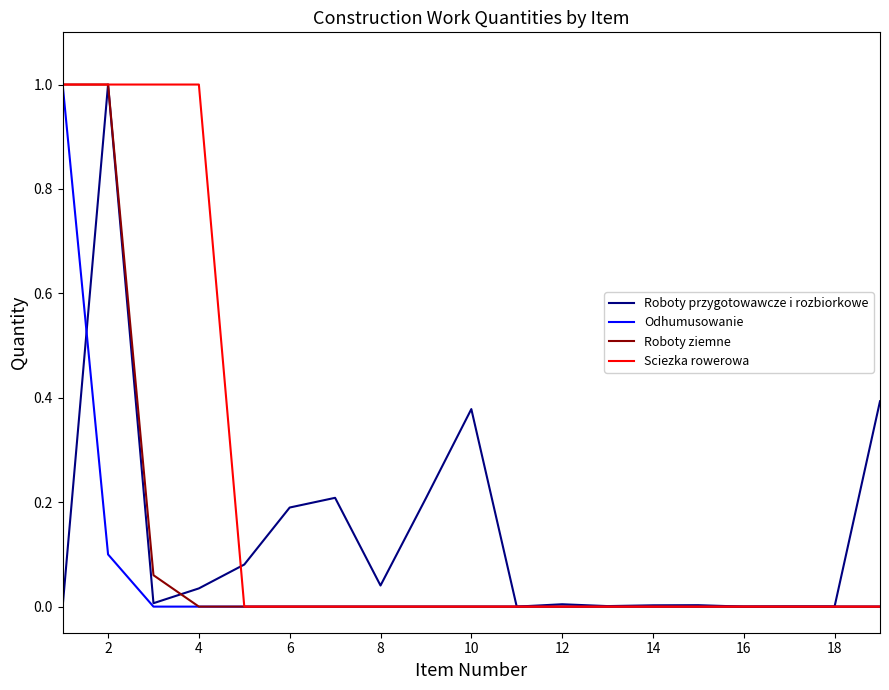

List the series in order of their overall mean, lowest first.

Odhumusowanie, Roboty ziemne, Roboty przygotowawcze i rozbiorkowe, Sciezka rowerowa